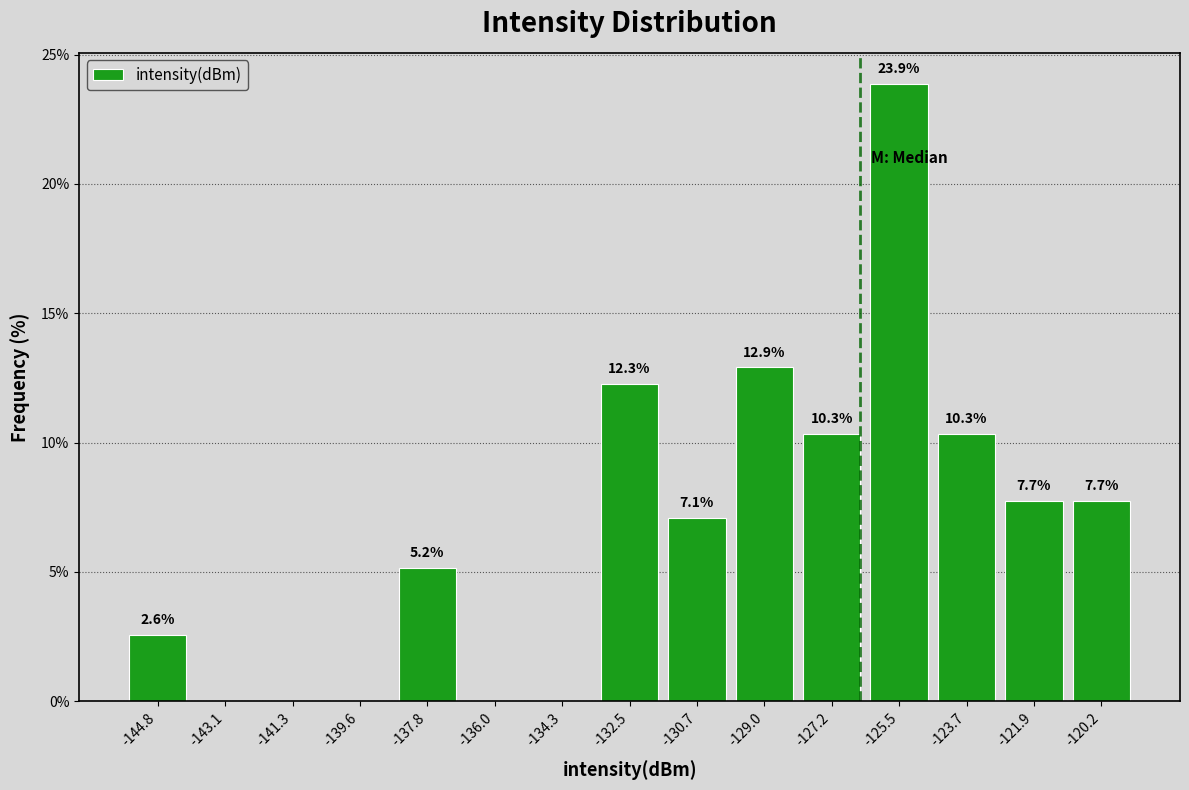

Over which range of the x-axis is the bar tallest?

-126.4 to -124.6